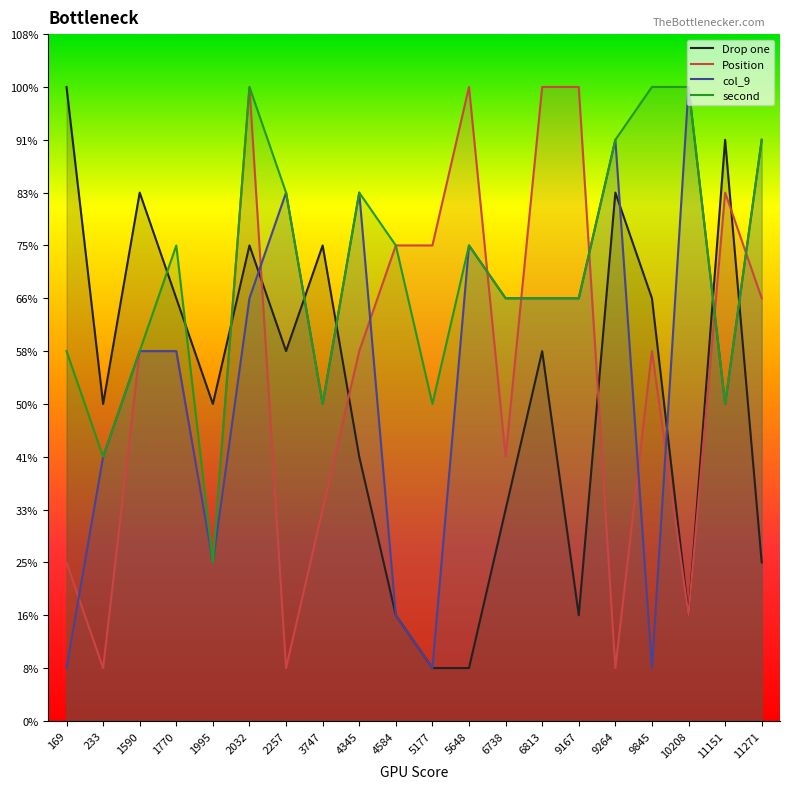

At which label does col_9 reach its peak?

10208